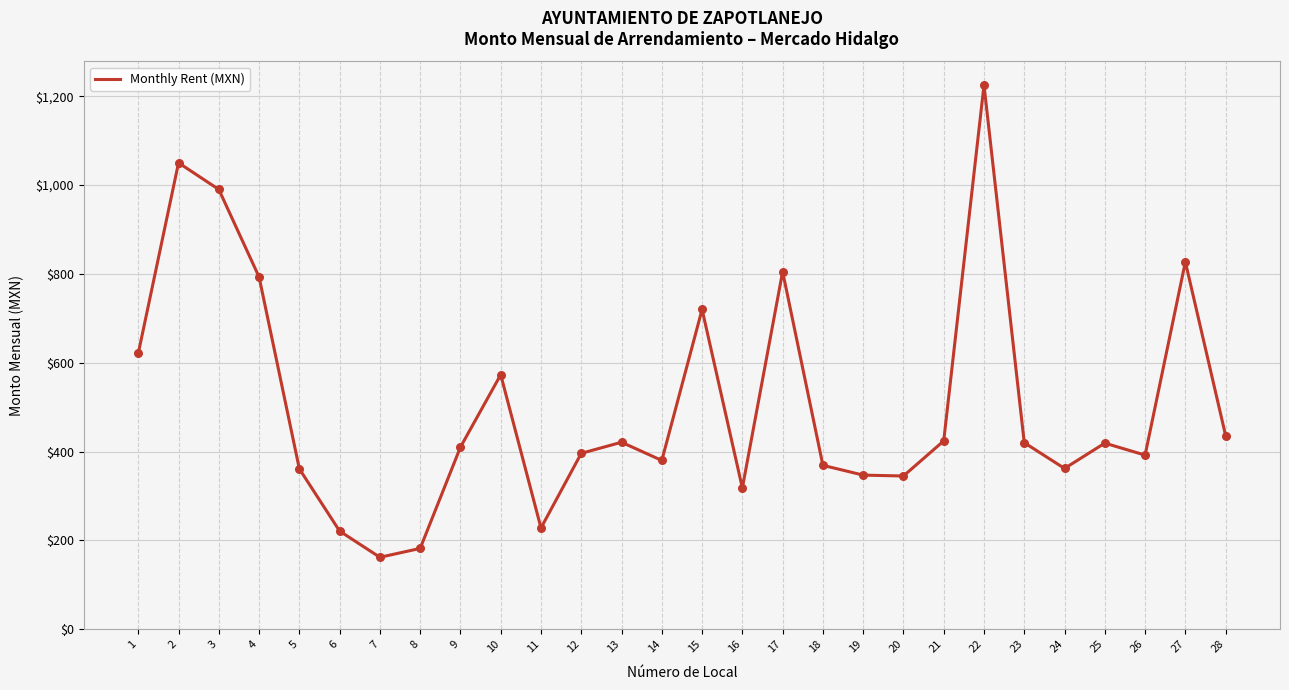

Which has a higher value, 19 or 7?

19